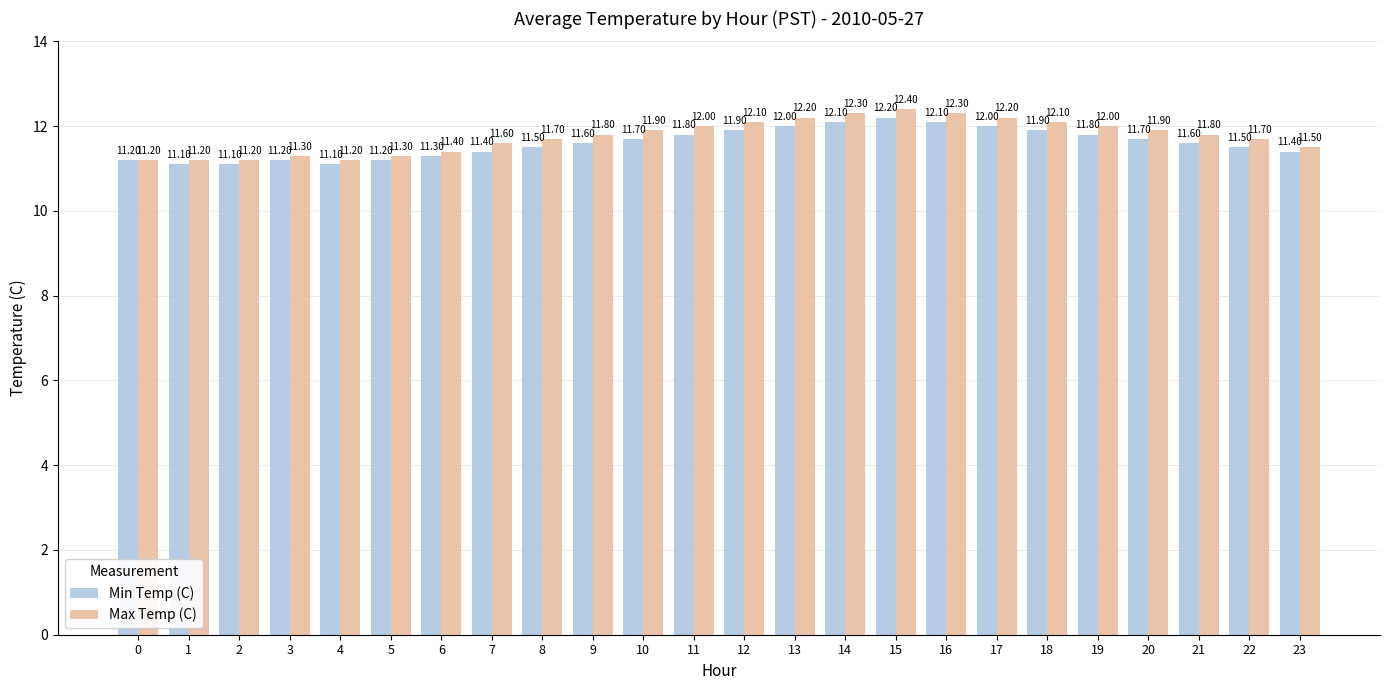

What is the difference between the Min Temp (C) values at 7 and 2?

0.3